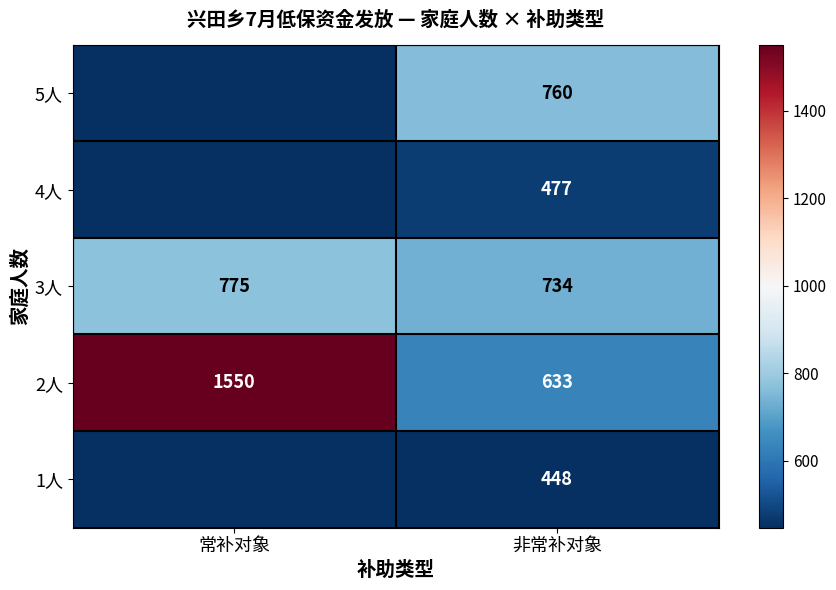

List the labels in order of 3人 value, largest first.

常补对象, 非常补对象